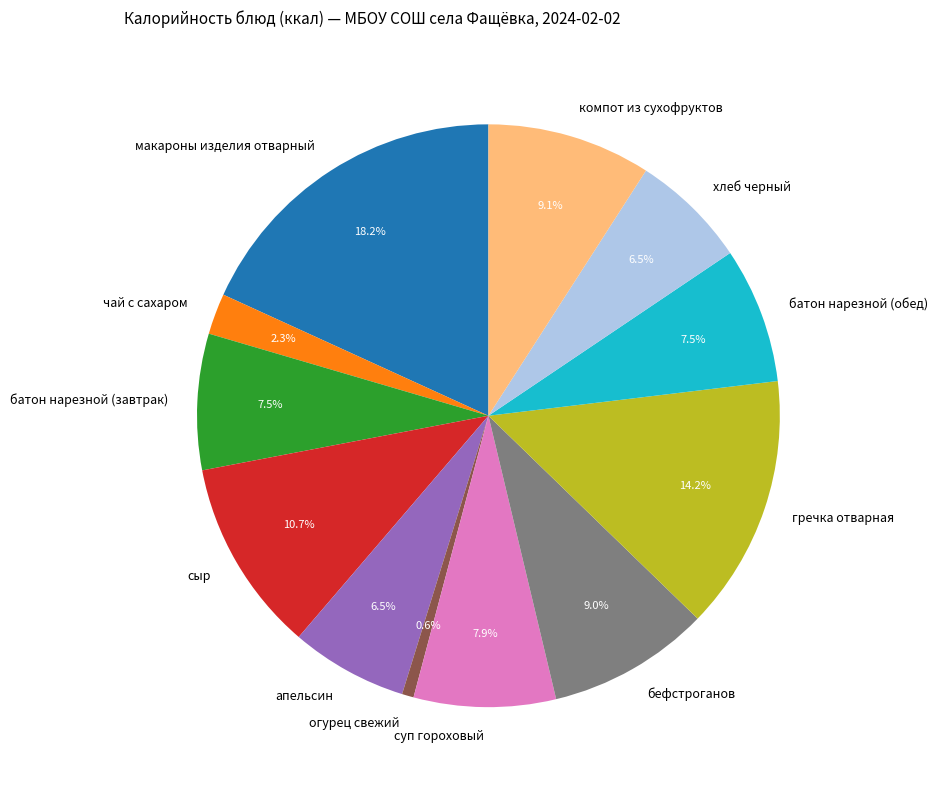

Which slice is the smallest?

огурец свежий